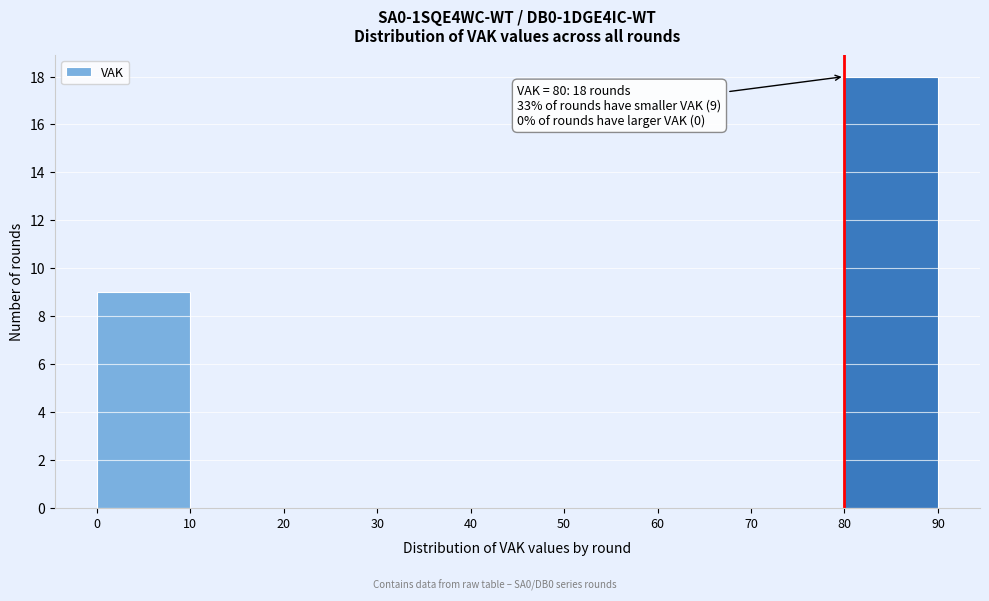

Which range on the x-axis has the tallest bar?

80 to 90